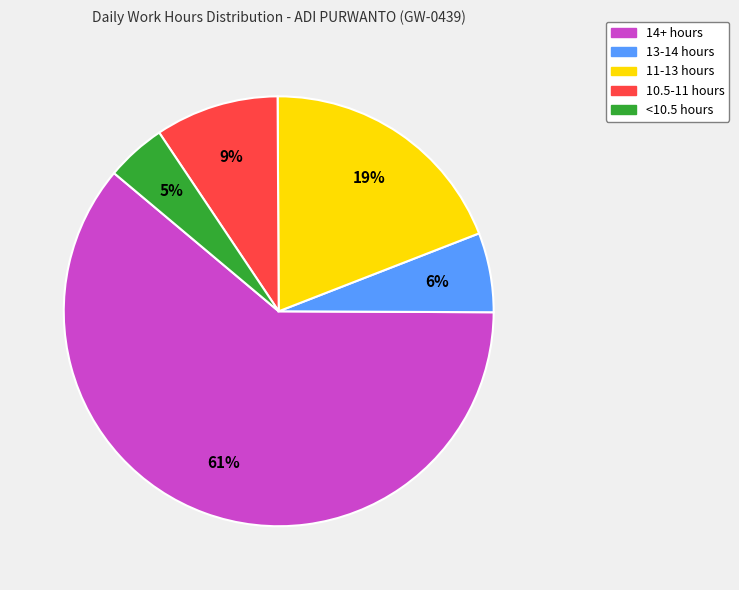

How many segments does this pie chart have?

5